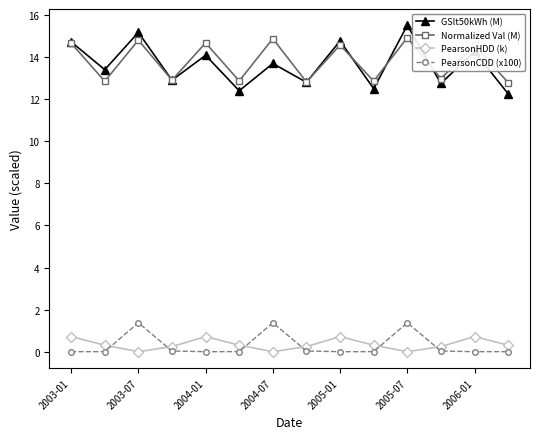

How many interior local peaks does the GSlt50kWh (M) series have?

6